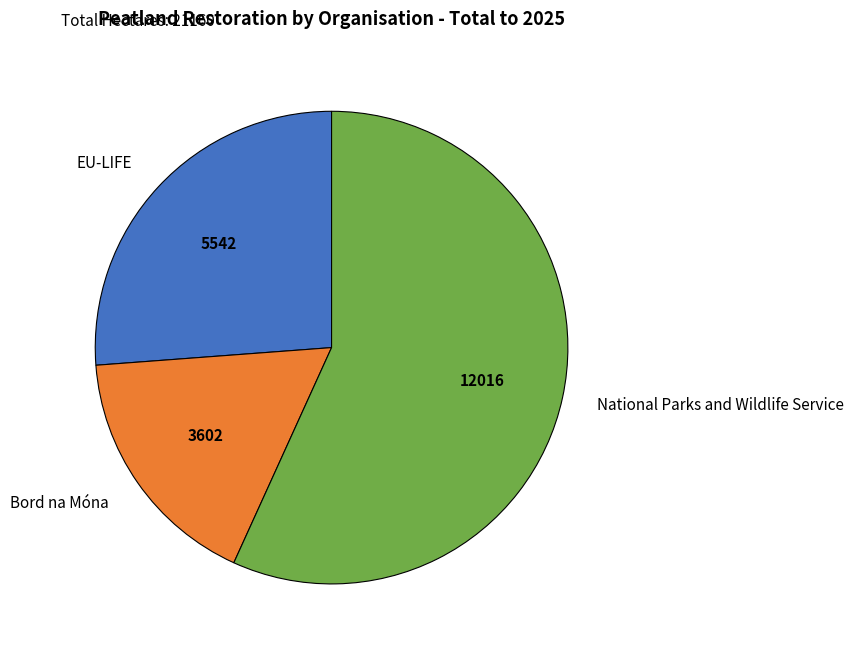

What is the largest slice in the pie chart?

National Parks and Wildlife Service